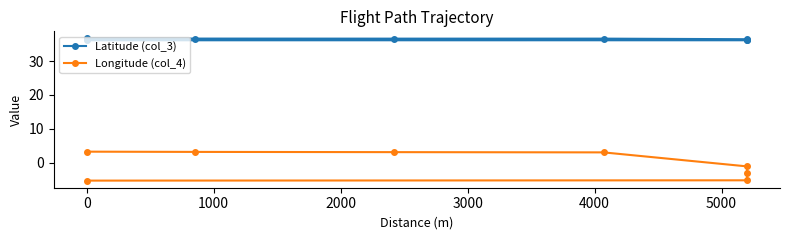

How many interior local valleys does the Latitude (col_3) series have?

1